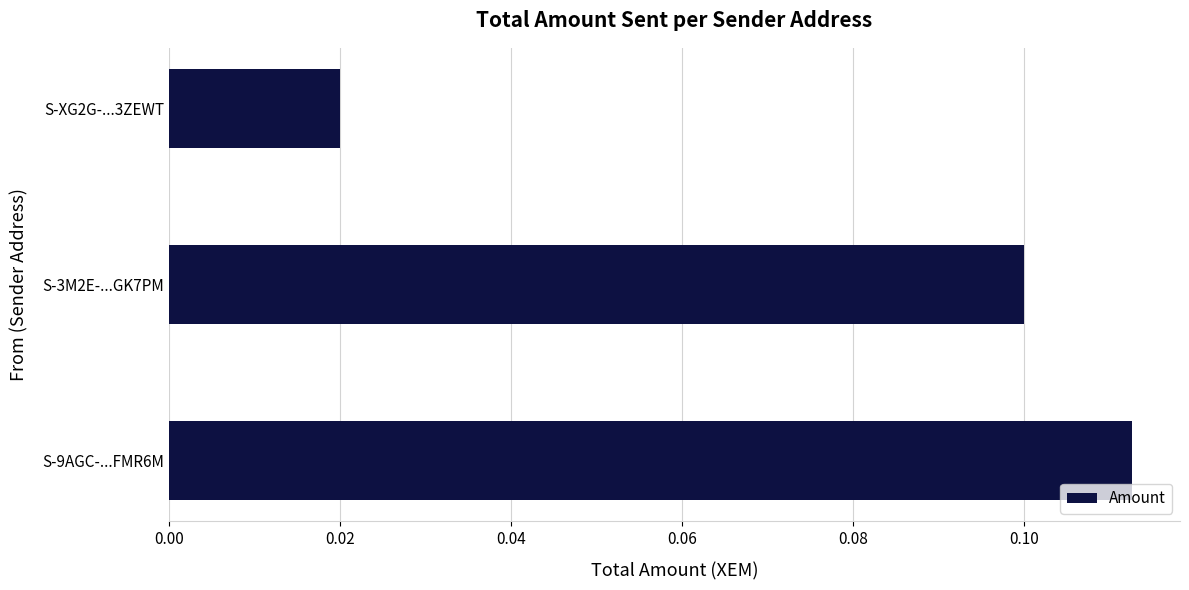

At which category does the chart reach its minimum across all series?

S-XG2G-...3ZEWT